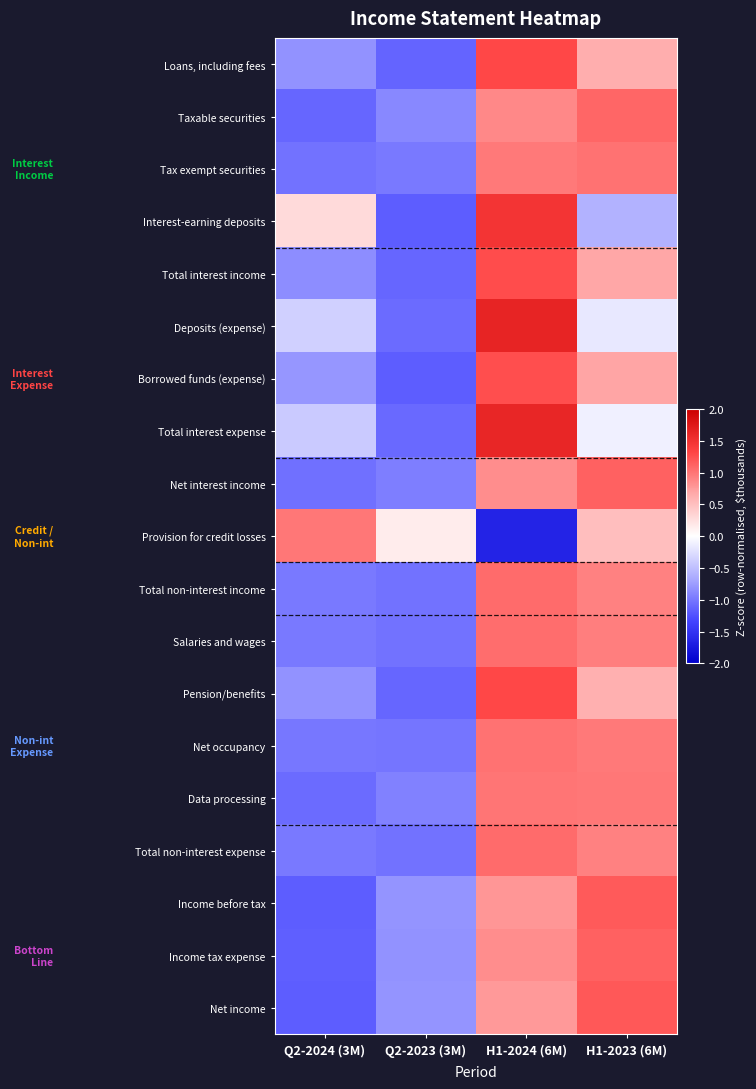

Between Q2-2024 (3M) and Q2-2023 (3M), which is larger?

Q2-2024 (3M)